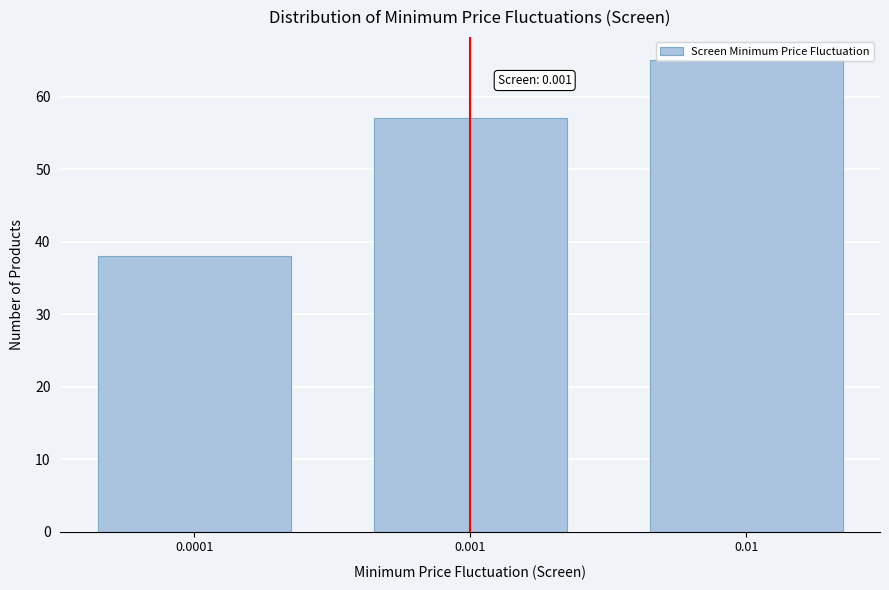

Approximately how many times larger is the value at 0.01 compared to 0.001?

1.1